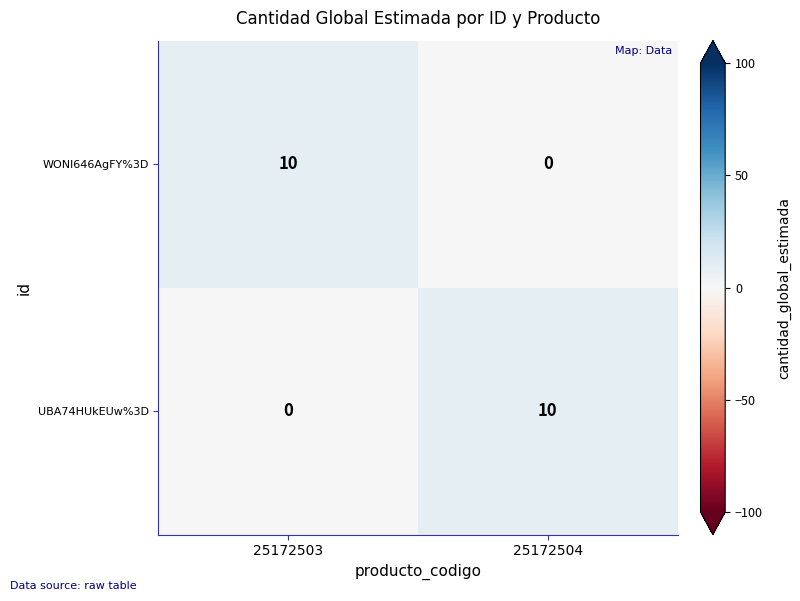

How many distinct data groups are displayed?

2